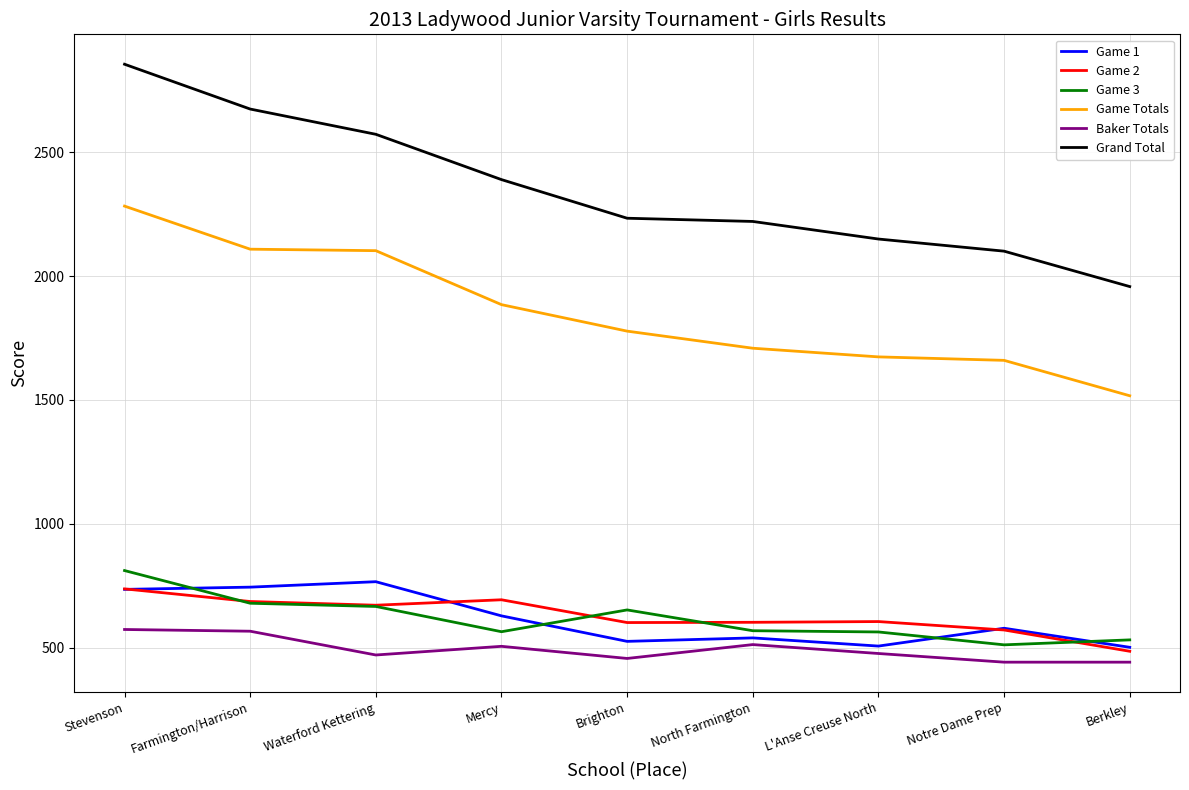

What is the highest value of the Game Totals series?

2283